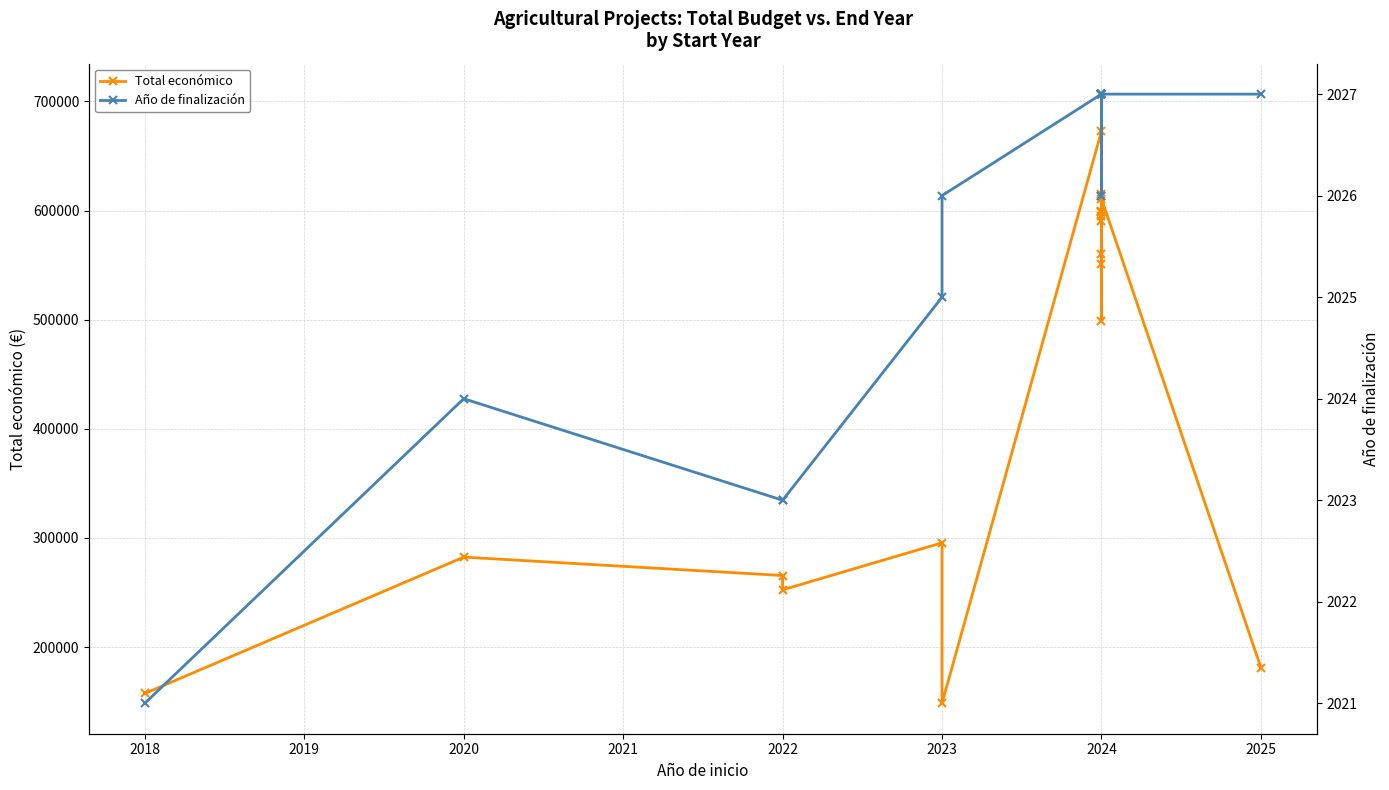

True or false: Año de finalización and Total económico intersect in this chart.

False